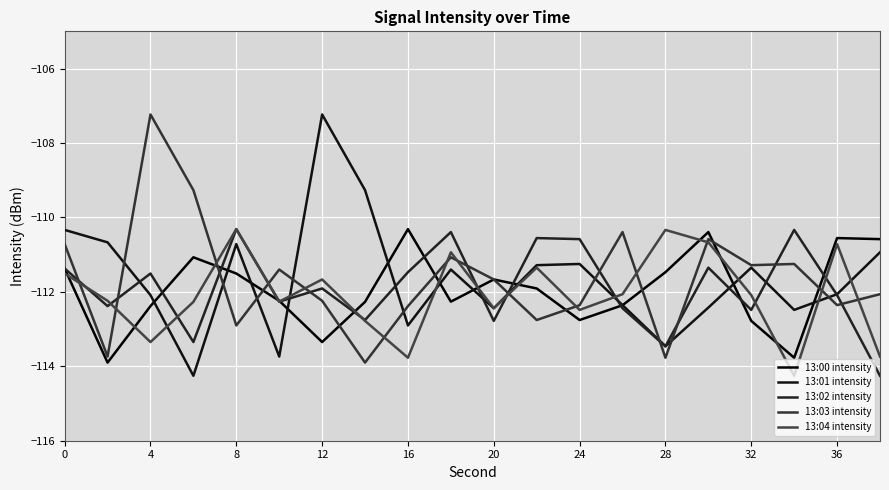

How many lines are shown in the chart?

5